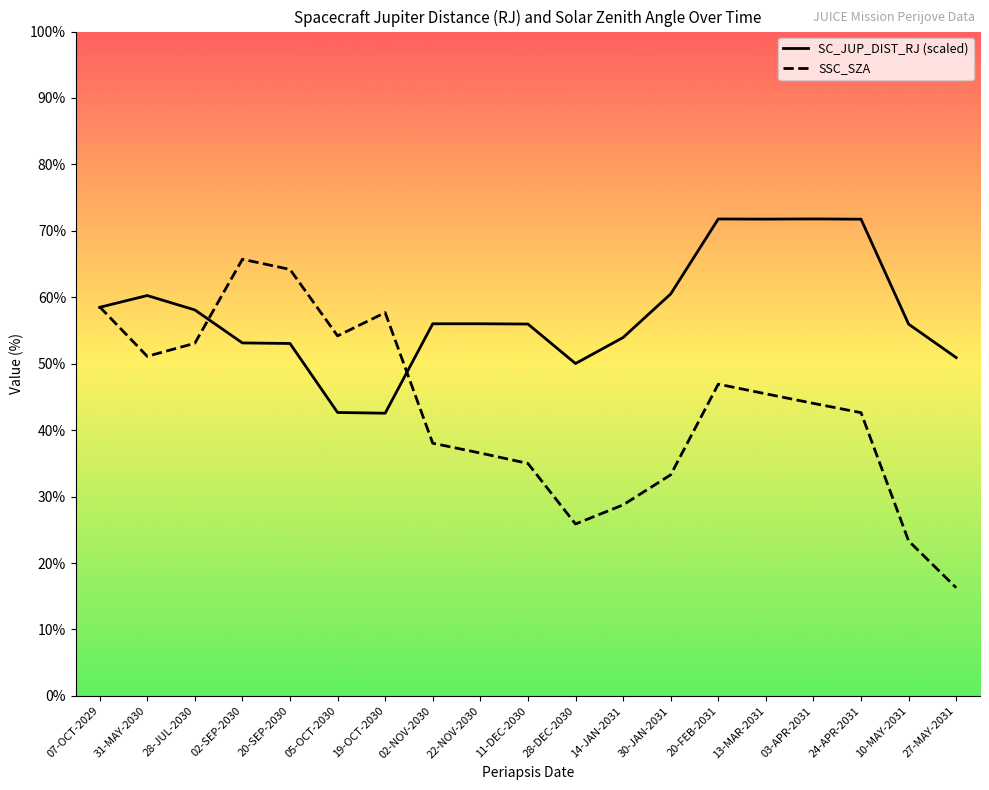

Is it true that SSC_SZA equals 38.8 at 28-DEC-2030?

False